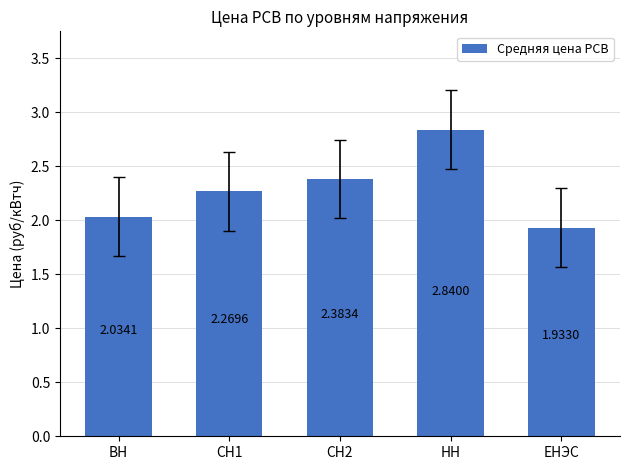

What is the sum of all values?

11.5